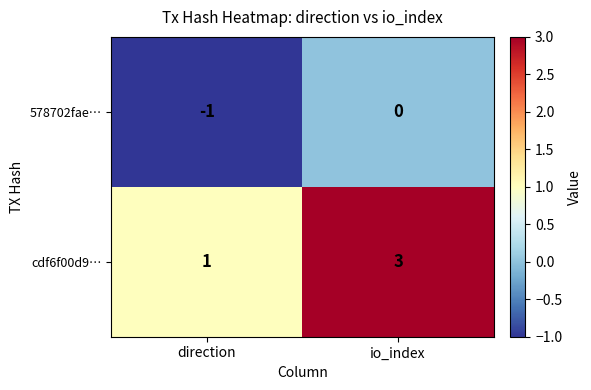

The value of 578702fae… at direction is 0. True or false?

False